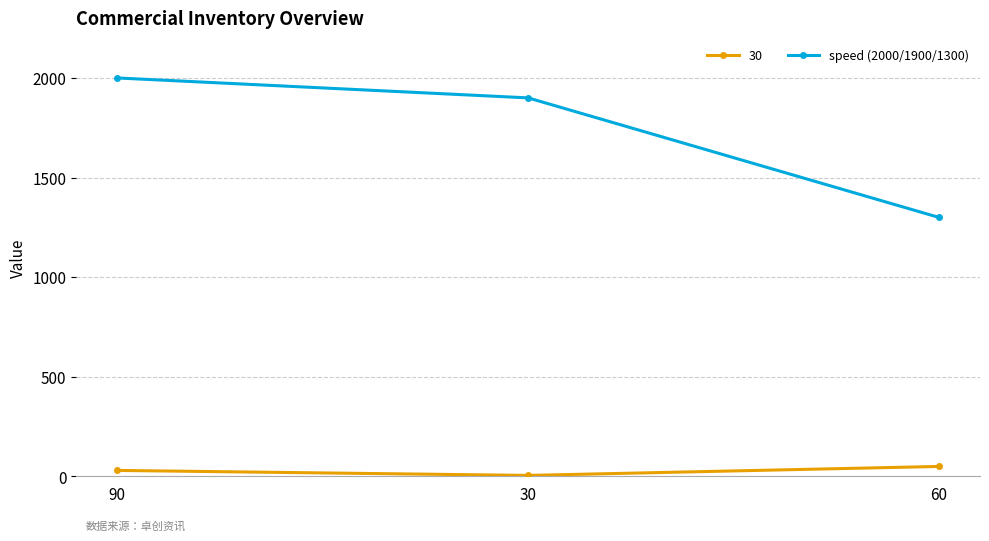

List the series in order of their overall mean, highest first.

speed (2000/1900/1300), 30